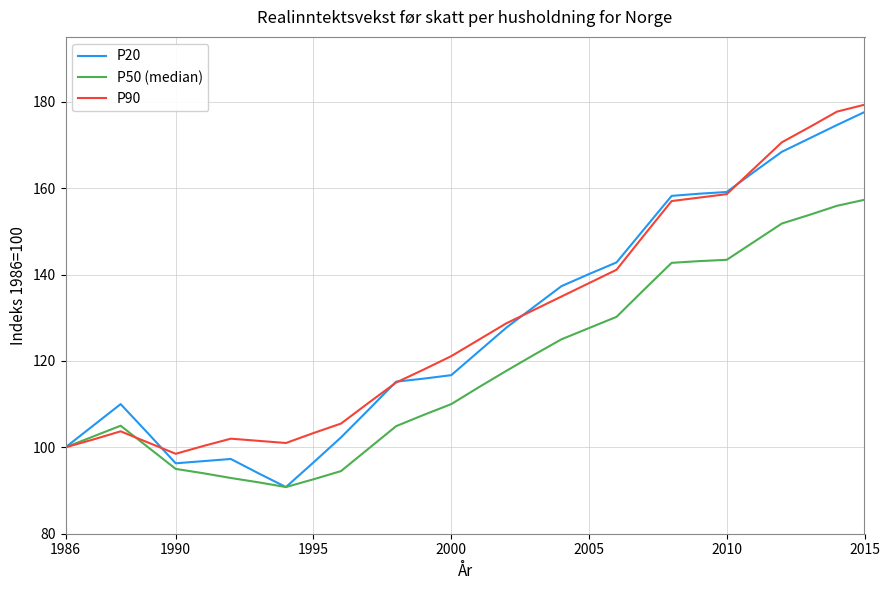

What is the smallest value displayed?

90.8